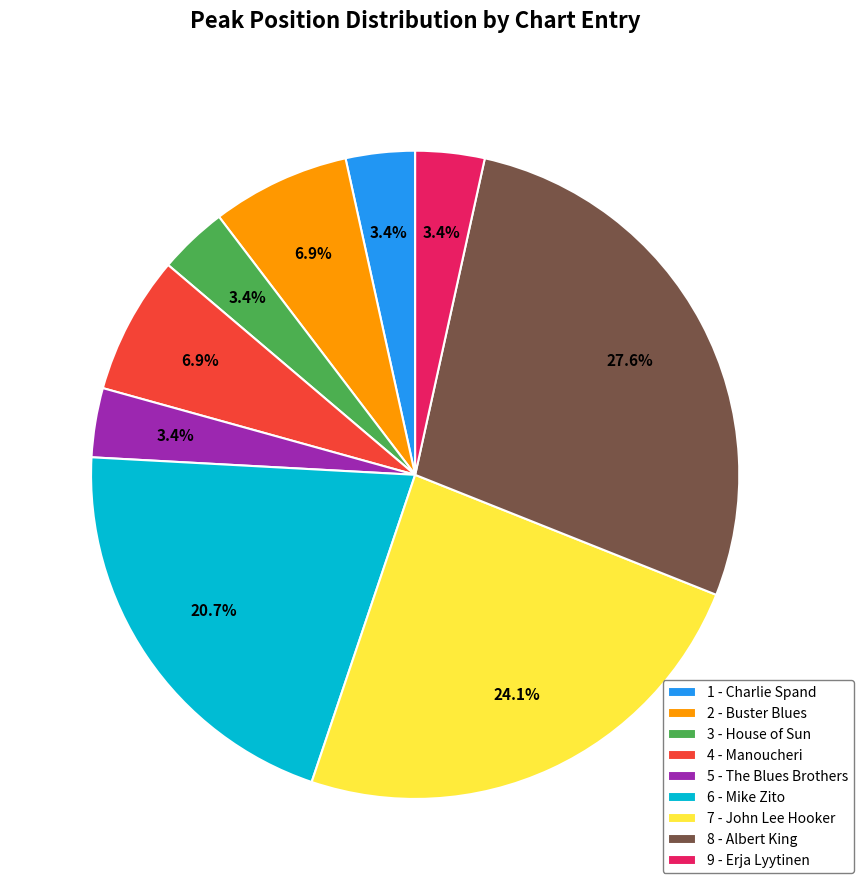

Does 2 - Buster Blues account for over 50% of the chart?

No